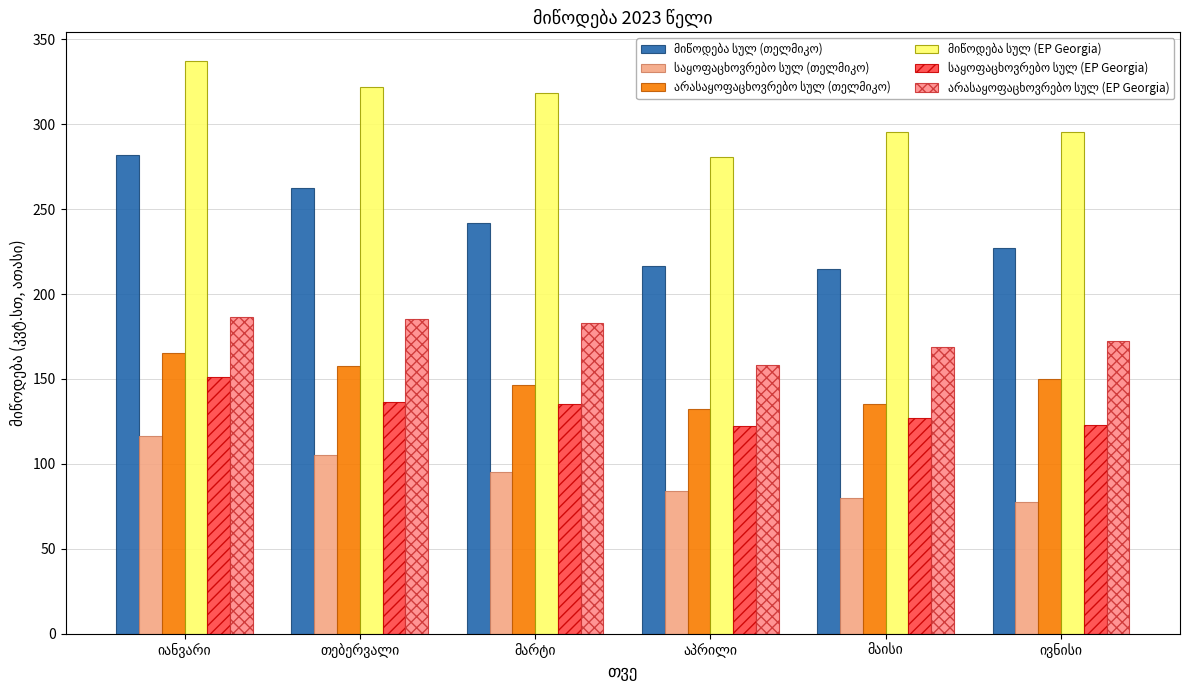

How many distinct data groups are displayed?

6